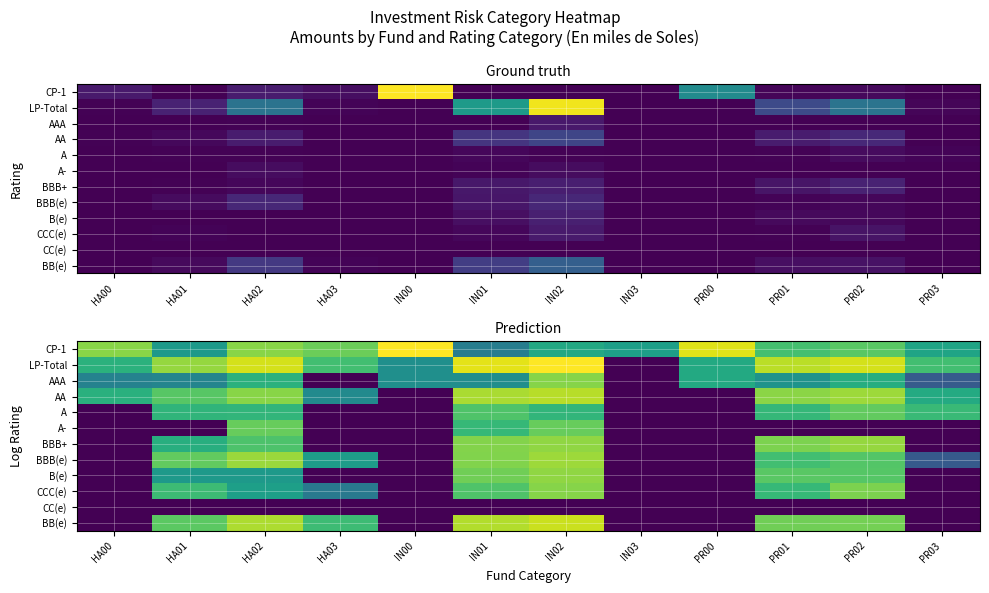

Is it true that CCC(e) equals -7.7 at PR00?

False